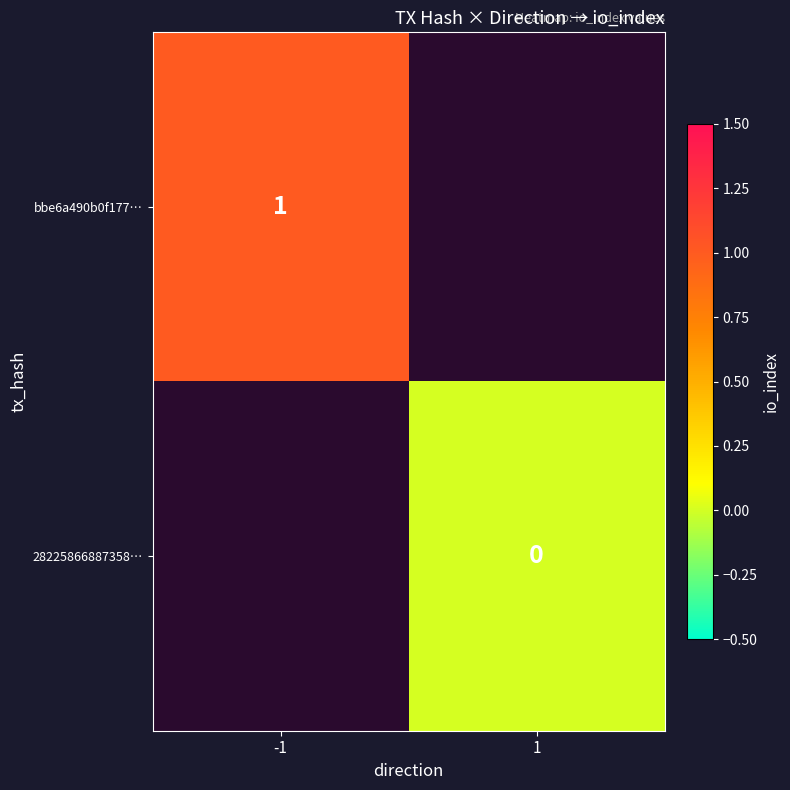

Is the value of 28225866887358… at 1 greater than the value of bbe6a490b0f177… at -1?

No